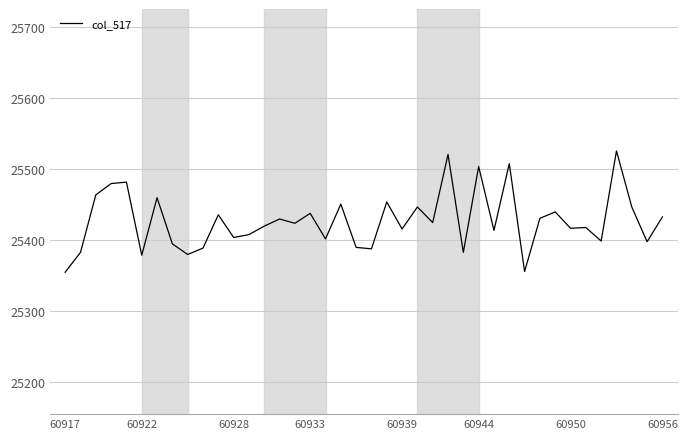

What is the smallest value displayed?

25355